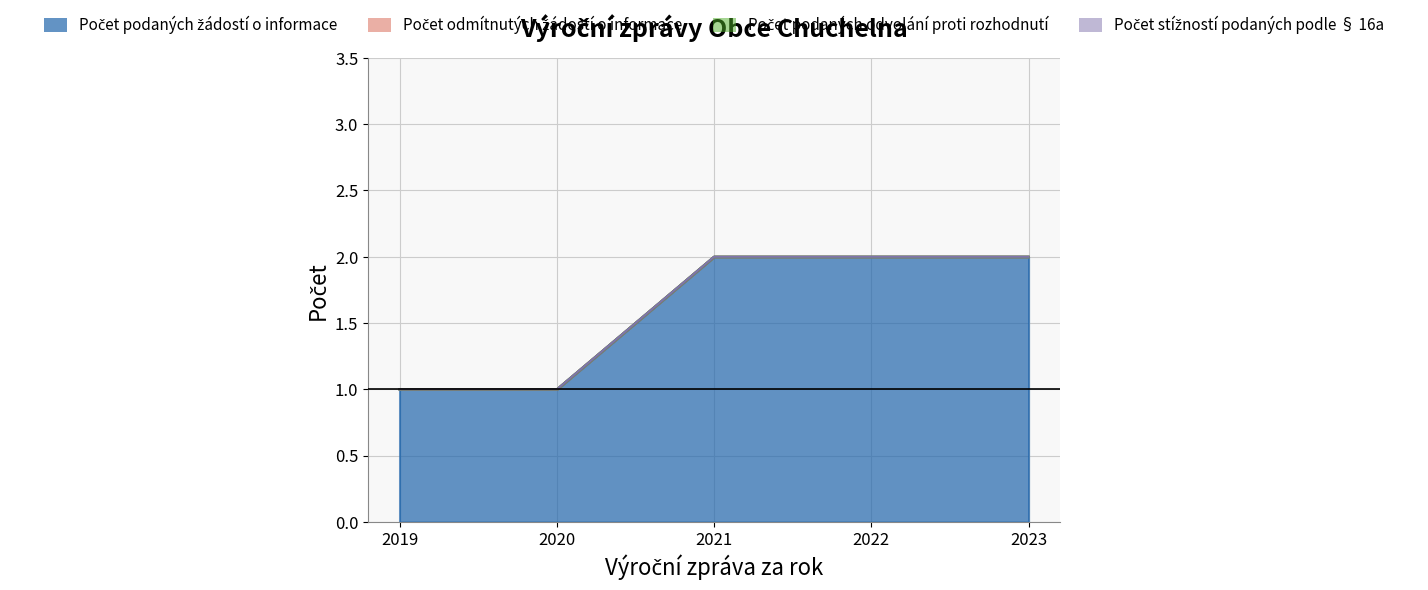

Between 2020 and 2023, which series saw the biggest shift?

Počet podaných žádostí o informace